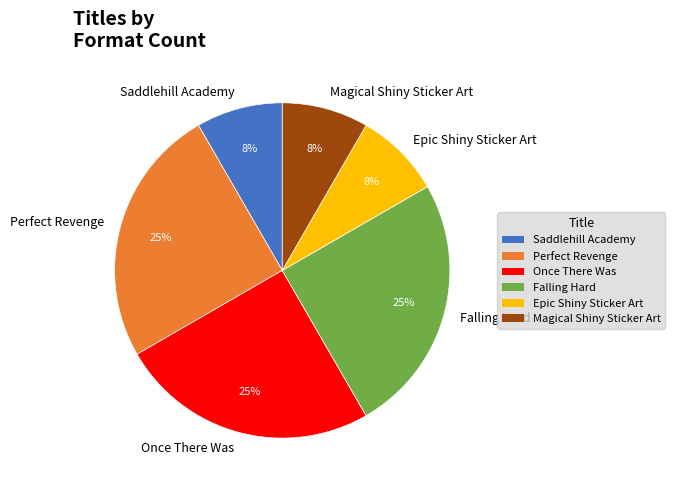

To the nearest percent, what portion does Saddlehill Academy represent?

8%